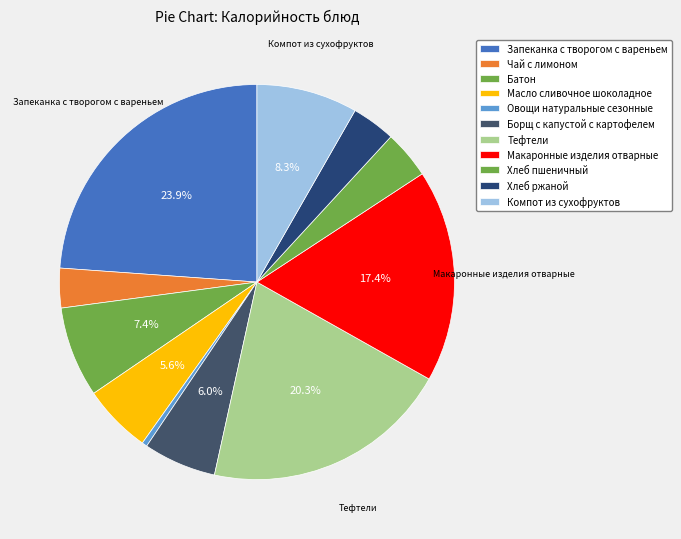

How many segments does this pie chart have?

11